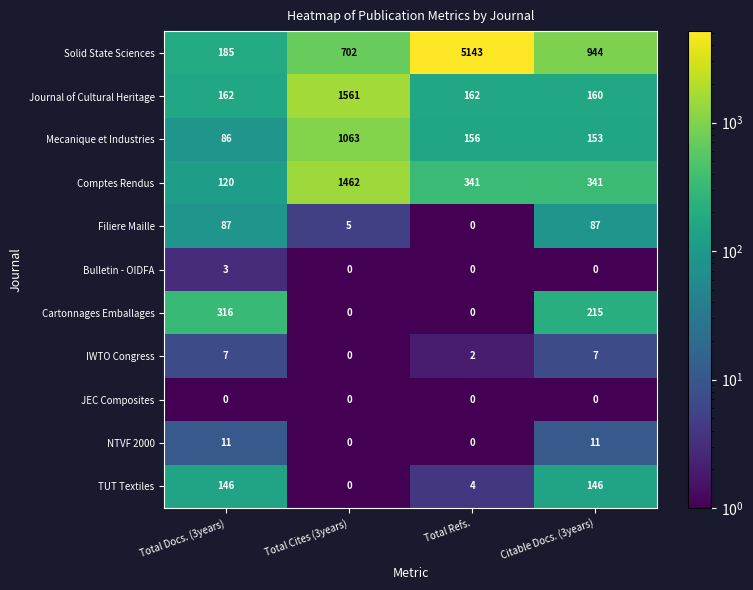

Between Total Docs. (3years) and Total Refs., which series saw the biggest shift?

Solid State Sciences